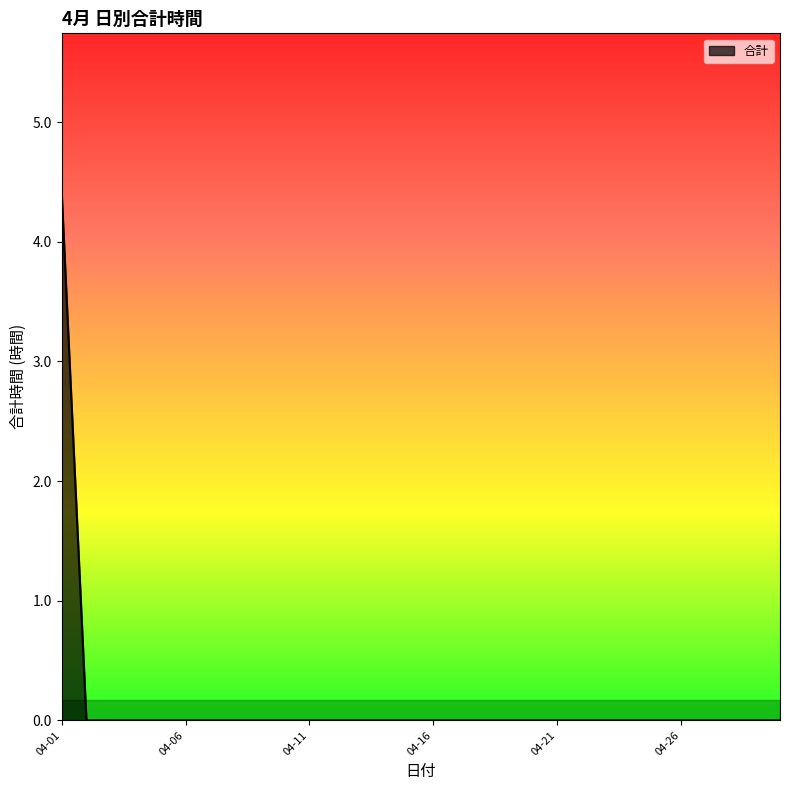

What is the greatest value displayed?

4.4